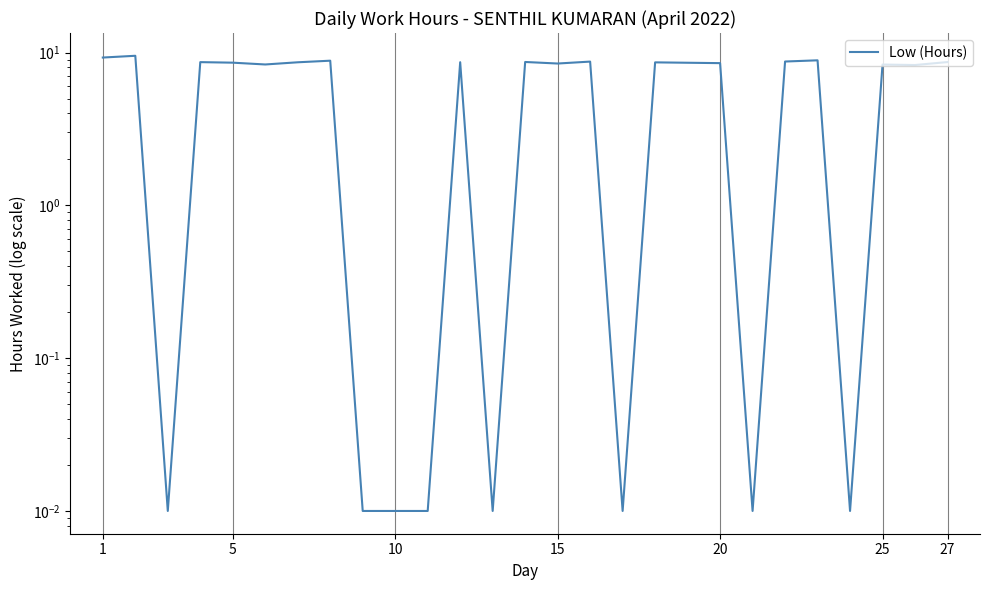

Which has a higher value, 20 or 15?

15